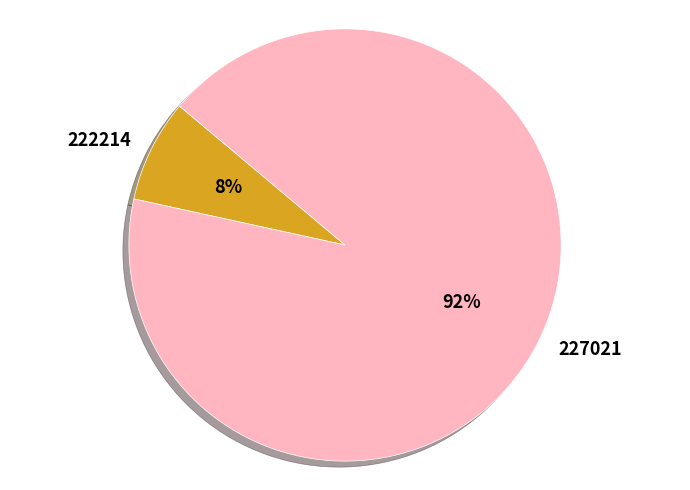

To the nearest percent, what is the average slice percentage?

50%